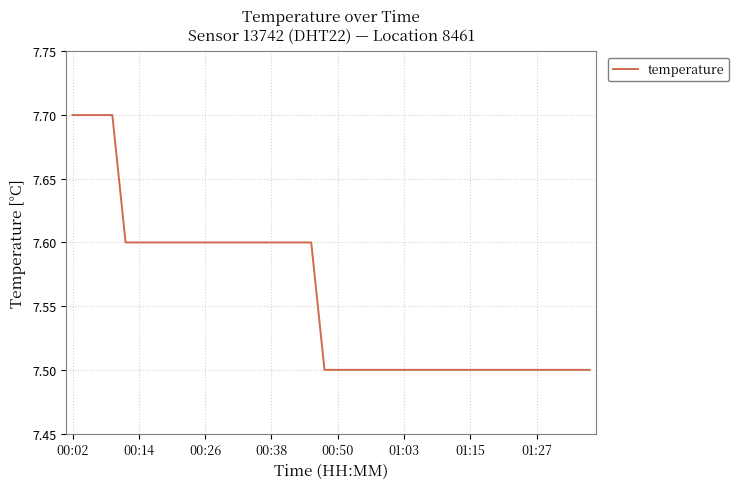

What is the maximum value shown in the chart?

7.7